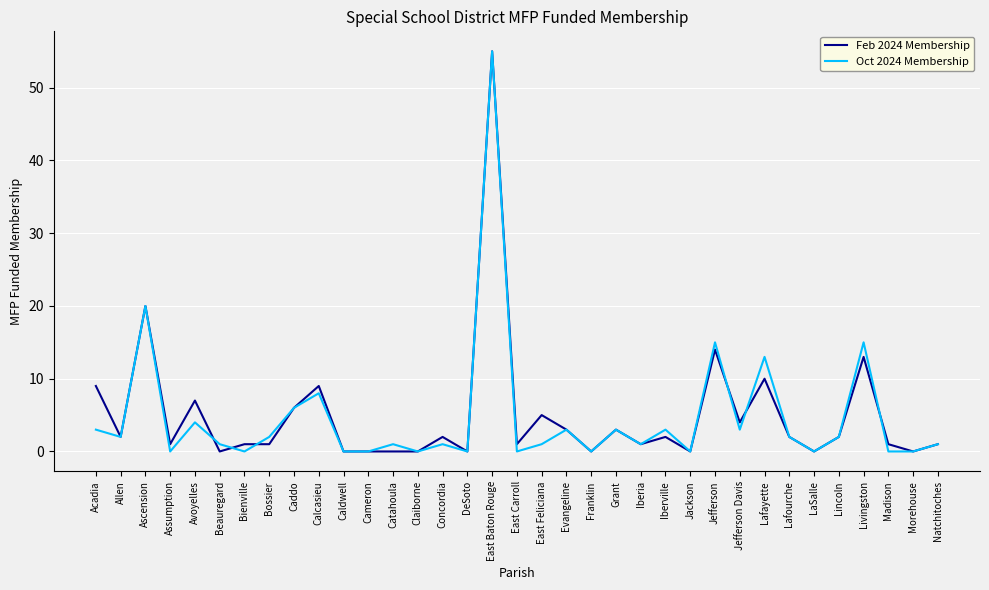

Is the value of Feb 2024 Membership at Livingston greater than the value of Oct 2024 Membership at Jackson?

Yes